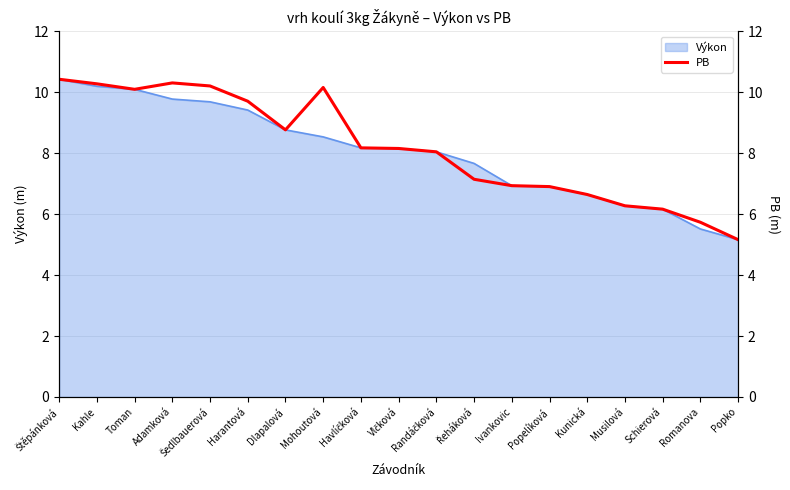

Which series changed the most between Toman and Popko?

PB